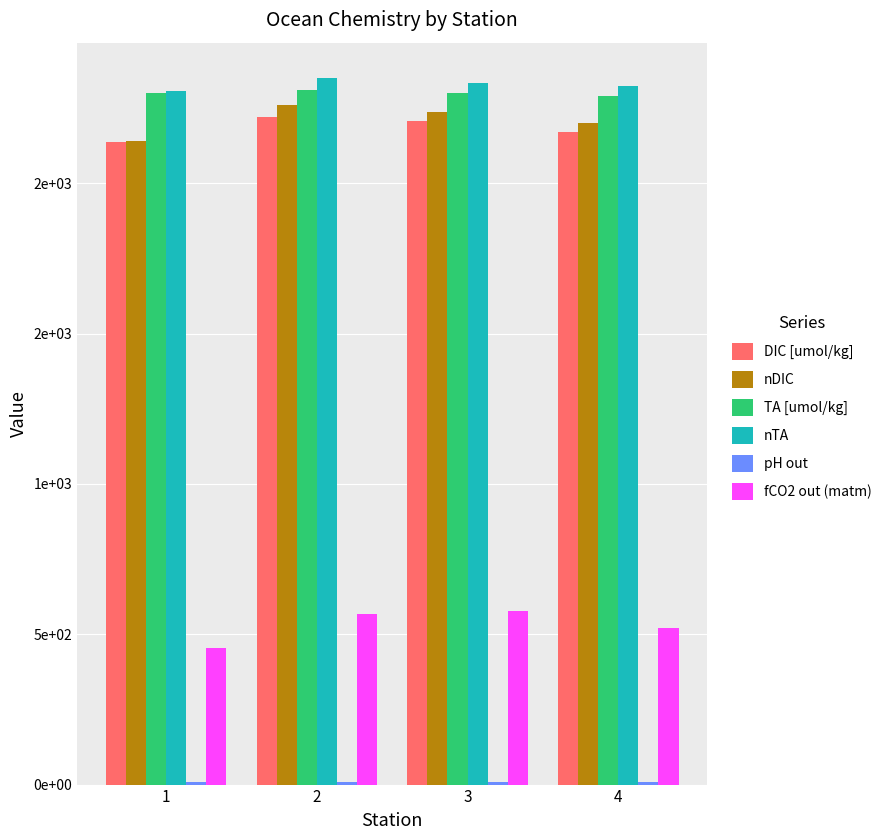

Which series changed the most between 1 and 3?

fCO2 out (matm)